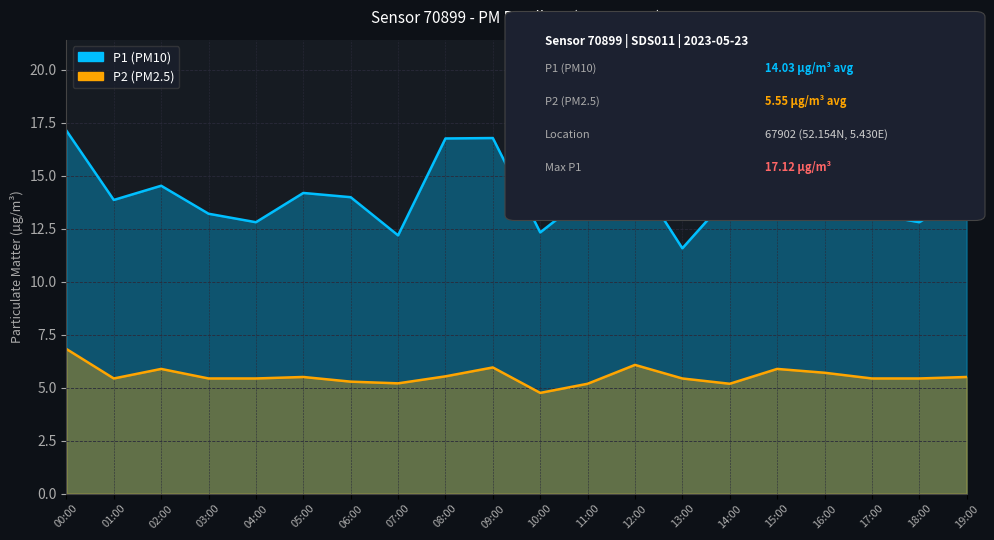

List the labels in order of P1 value, smallest first.

13:00, 07:00, 10:00, 04:00, 18:00, 03:00, 17:00, 16:00, 01:00, 06:00, 11:00, 14:00, 05:00, 19:00, 02:00, 15:00, 12:00, 08:00, 09:00, 00:00